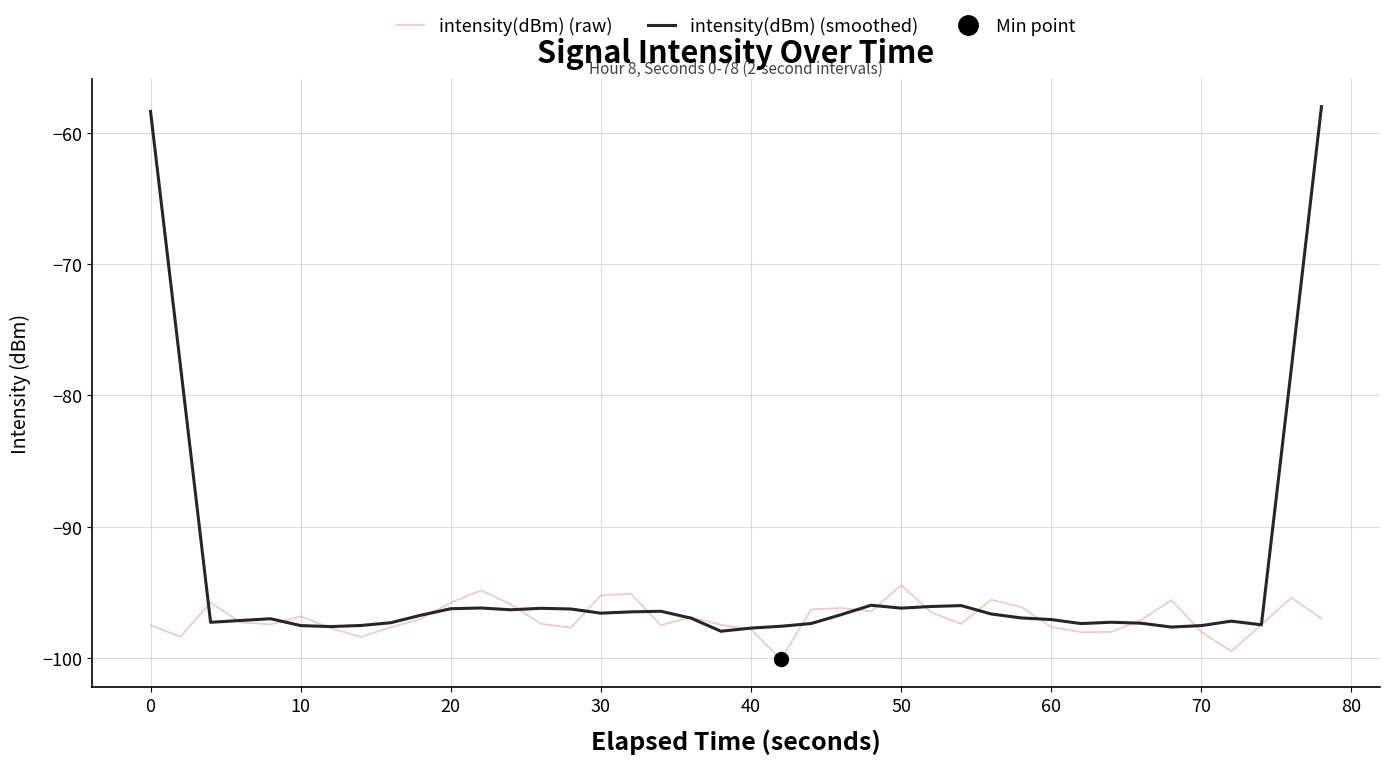

Is it true that intensity(dBm) (smoothed) equals -27.6 at 0?

False